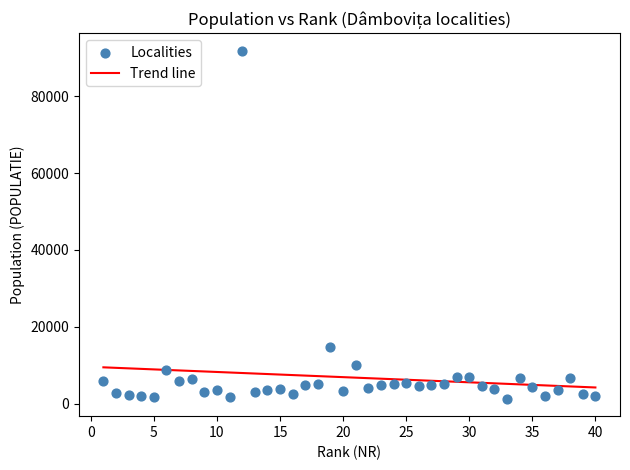

What Y value in the scatter plot is closest to 46577?

14904